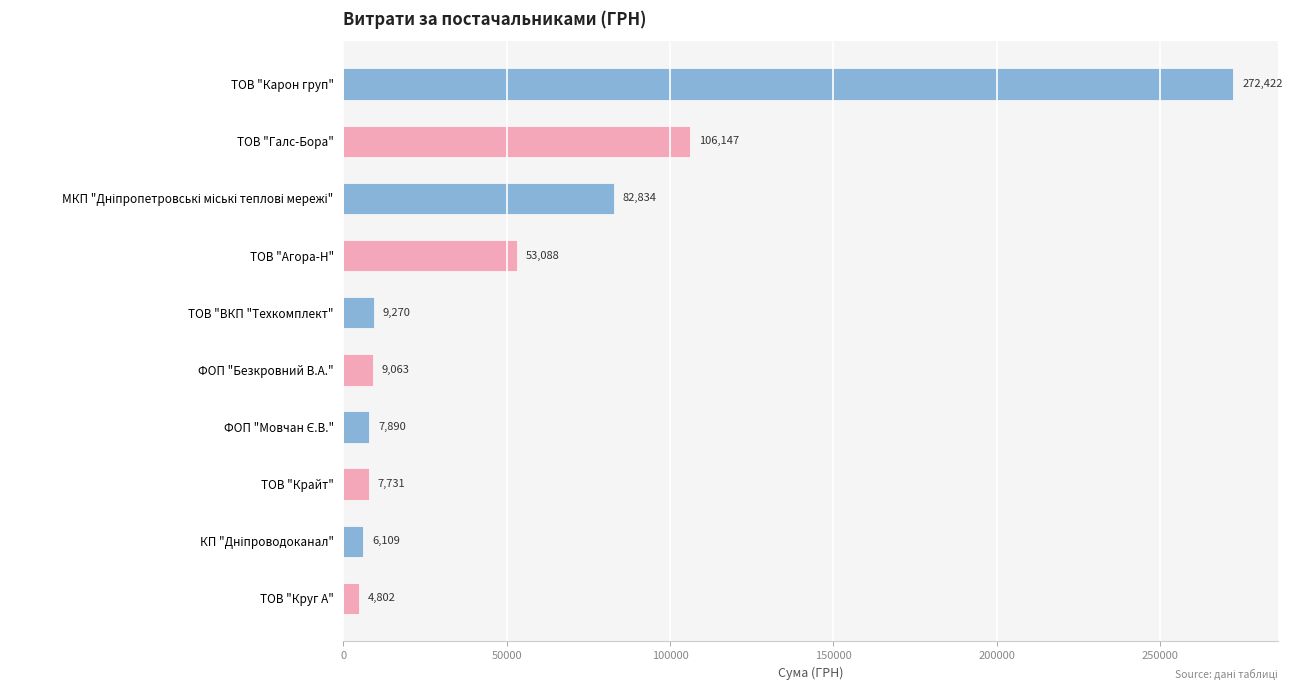

Is it true that the value at ТОВ "Галс-Бора" is 106147.3?

True